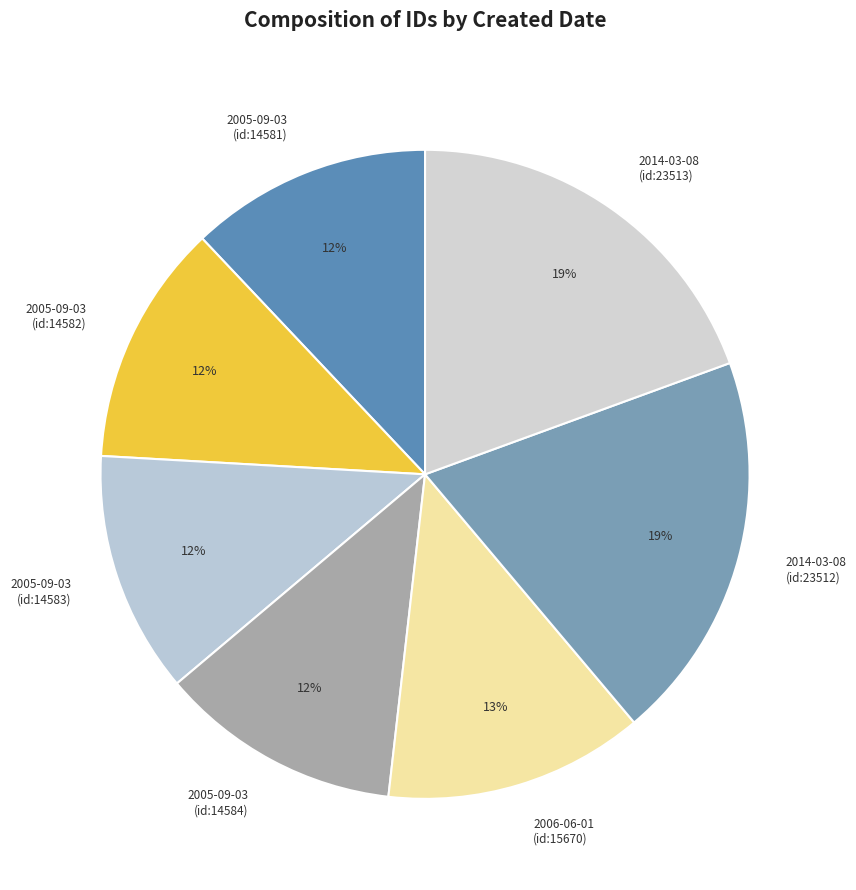

To the nearest percent, what portion does 2006-06-01 (id:15670) represent?

13%